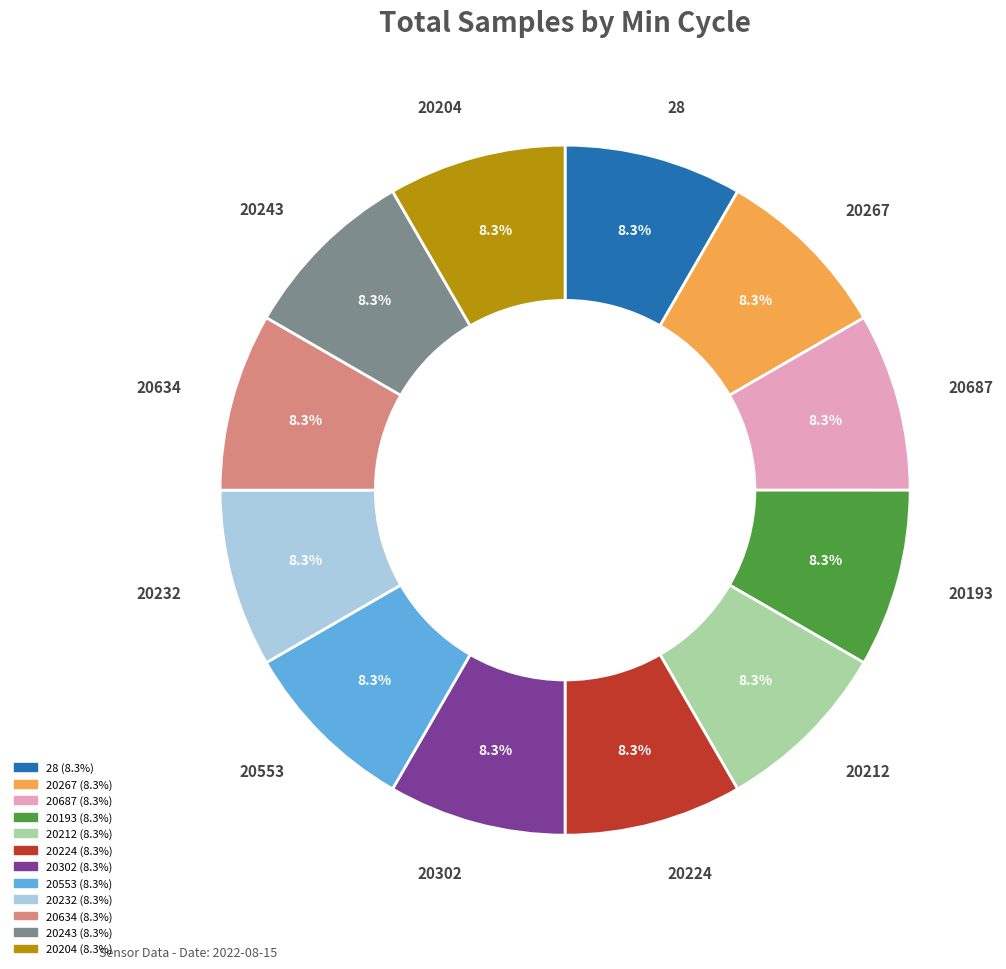

Count the number of slices in the pie.

12